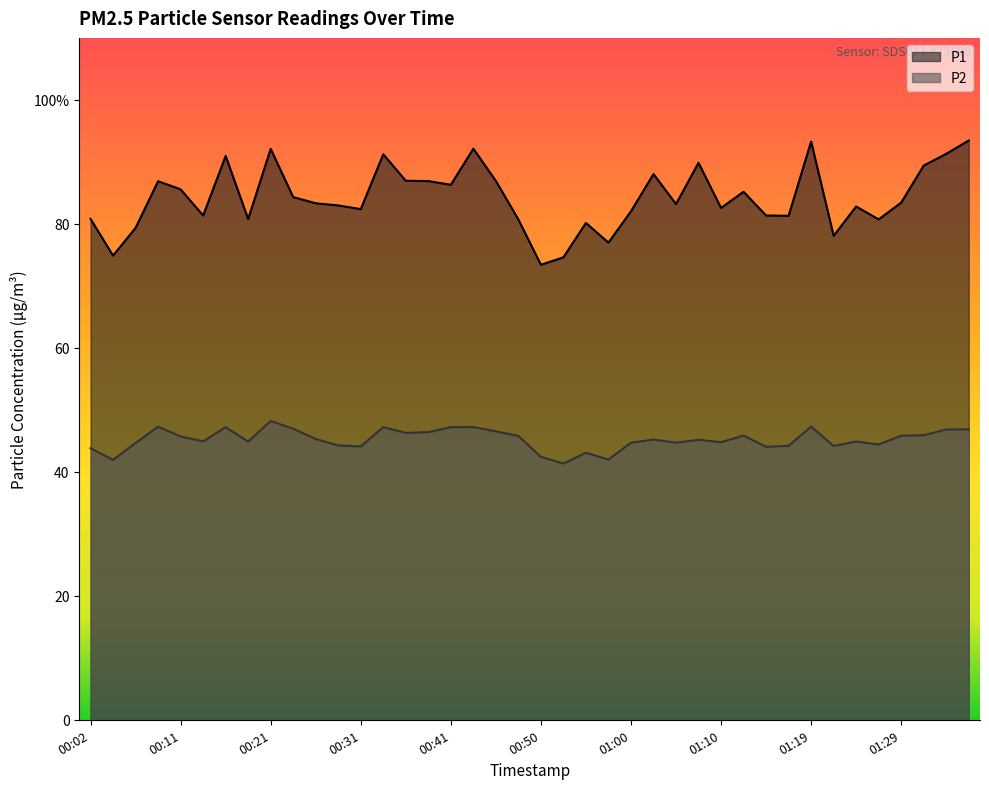

What position from the left is 00:45?

19